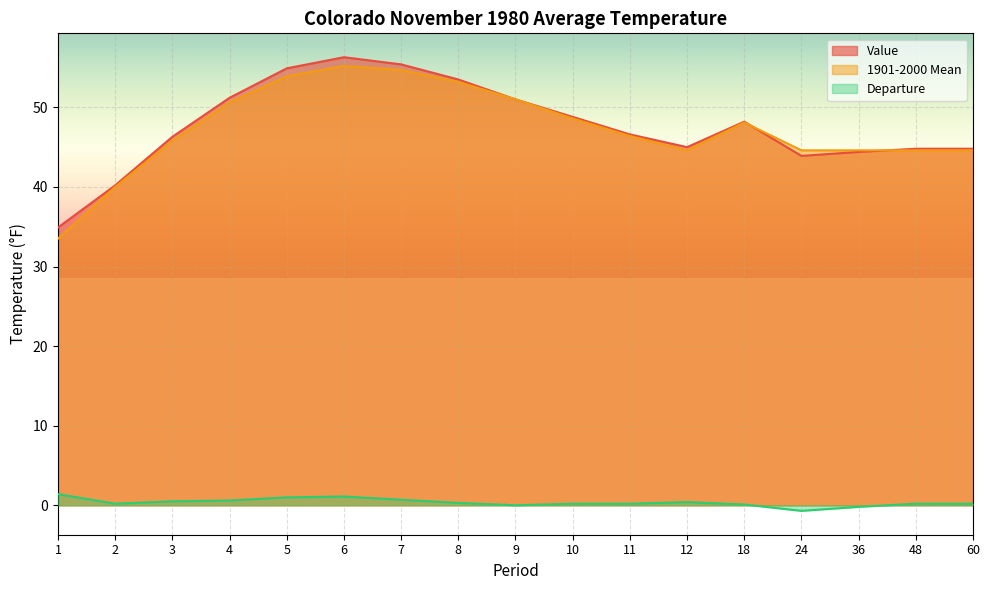

How many data points in Value are less than 46?

7